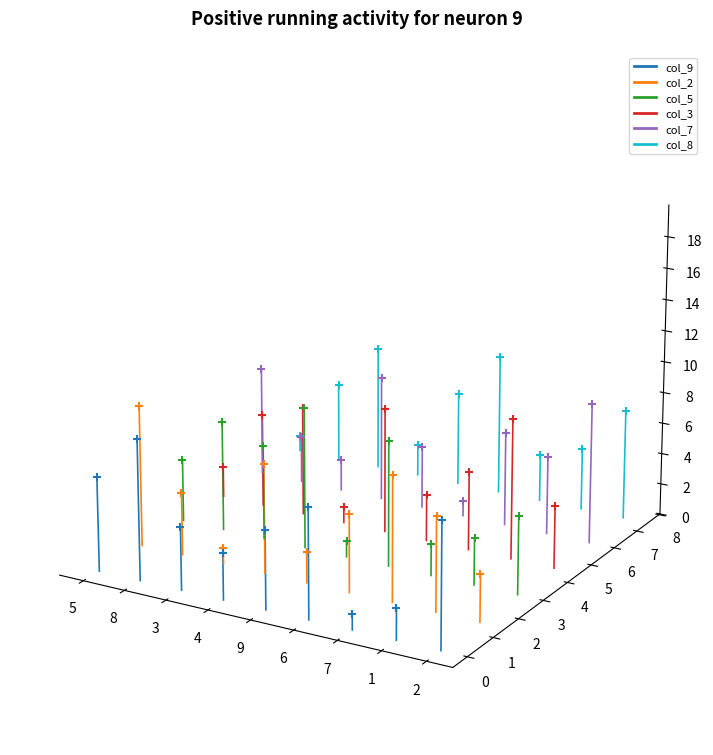

Which series reaches the minimum Y coordinate?

col_9